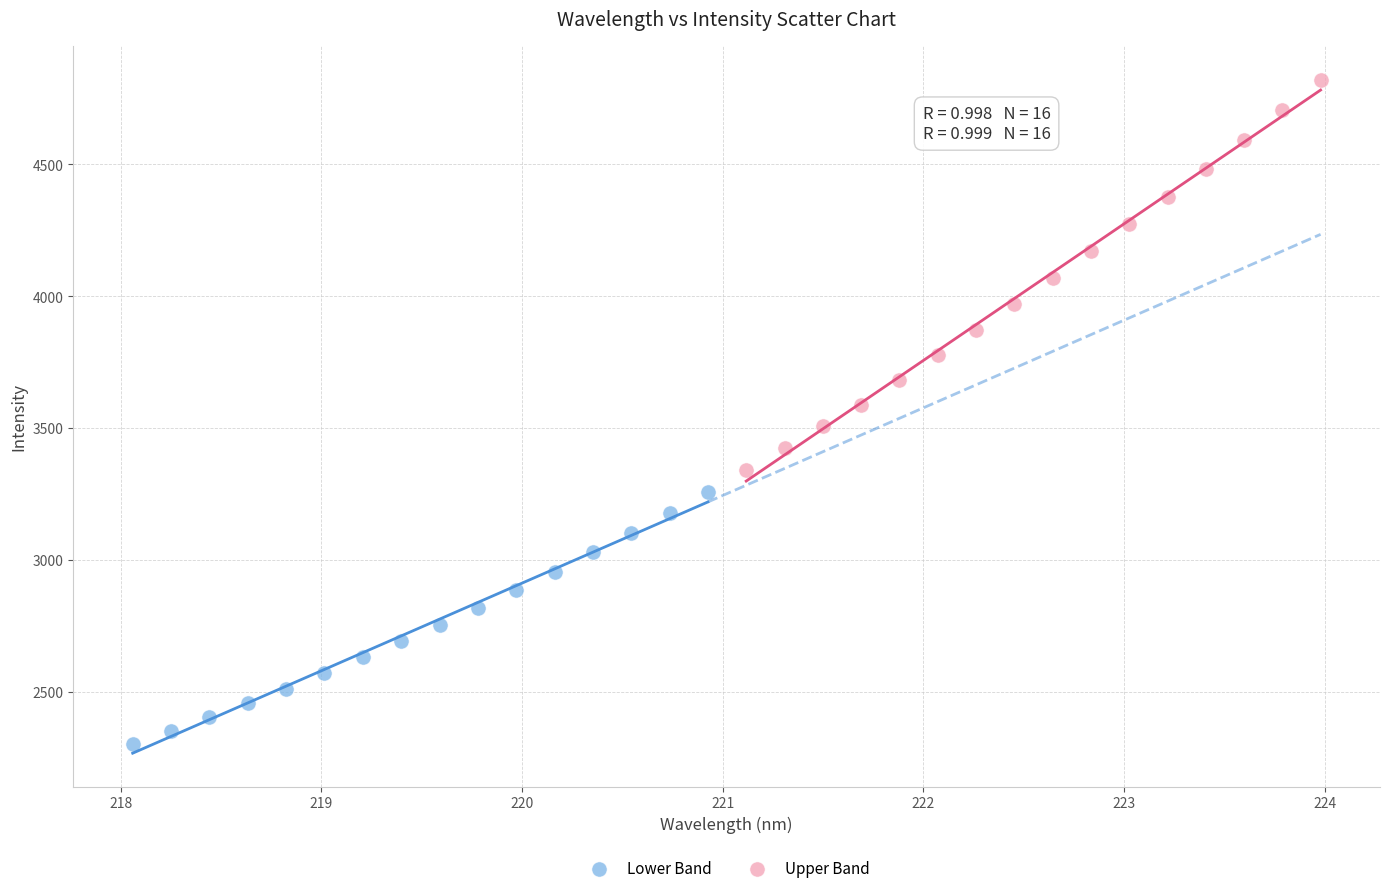

Which series has the widest spread of Y values?

Upper Band